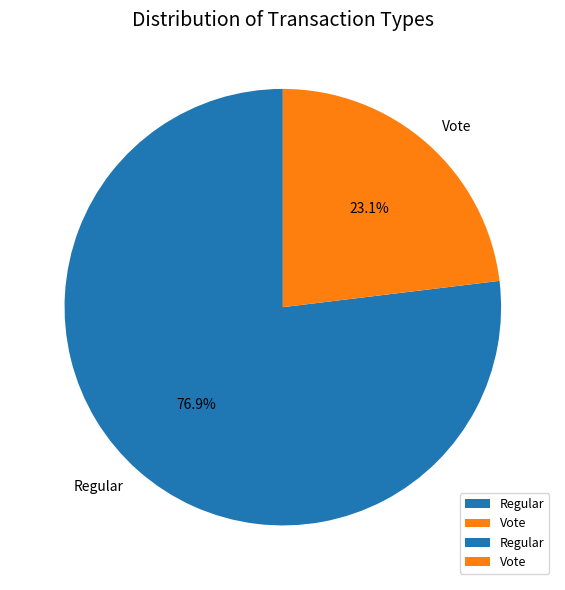

How many slices are in this pie chart?

2